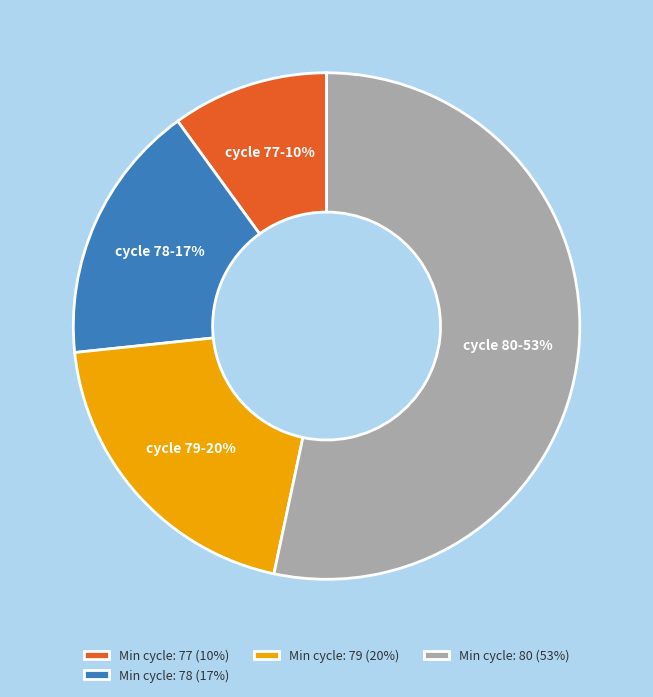

To the nearest percent, what portion does Min cycle: 80 (53%) represent?

53%